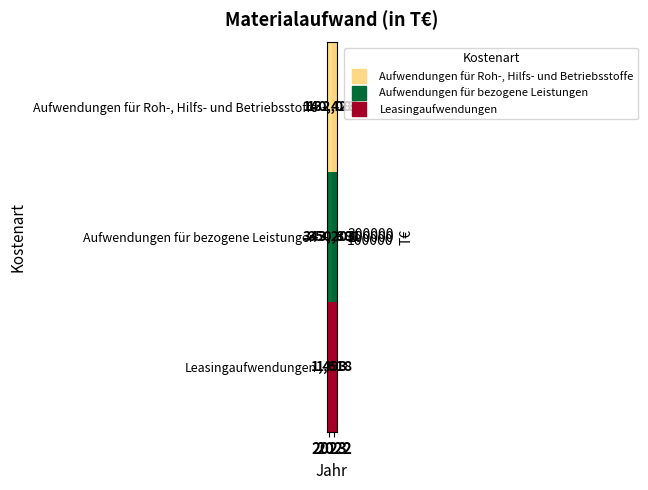

Which series has the largest range (max minus min)?

Aufwendungen für Roh-, Hilfs- und Betriebsstoffe